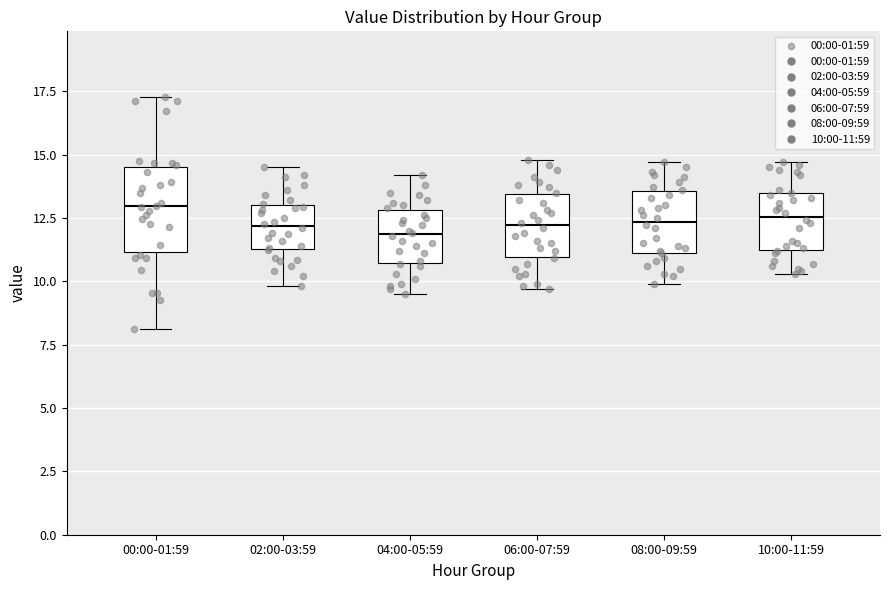

Comparing the boxes themselves (not the whiskers), which one is the tallest?

00:00-01:59